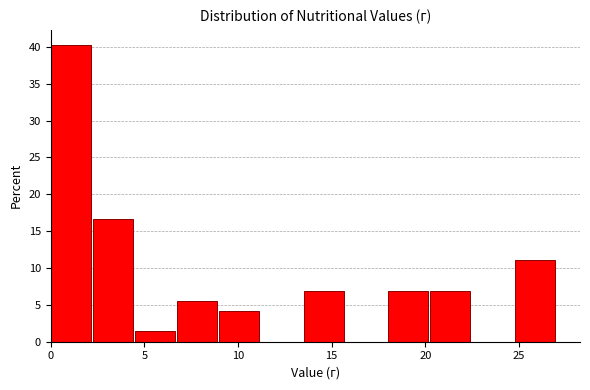

Reading left to right, list every bar in this chart as the range it spans on the x-axis followed by its height. Neither the bar edges nor the heights are printed on the chart, so give them approximately, as read against the axes.

0.0 to 2.5: 40.5
2.5 to 4.5: 16.5
4.5 to 7.0: 1.5
7.0 to 9.0: 5.5
9.0 to 11.5: 4.0
11.5 to 13.5: 0
13.5 to 16.0: 7.0
16.0 to 18.0: 0
18.0 to 20.5: 7.0
20.5 to 22.5: 7.0
22.5 to 25.0: 0
25.0 to 27.0: 11.0